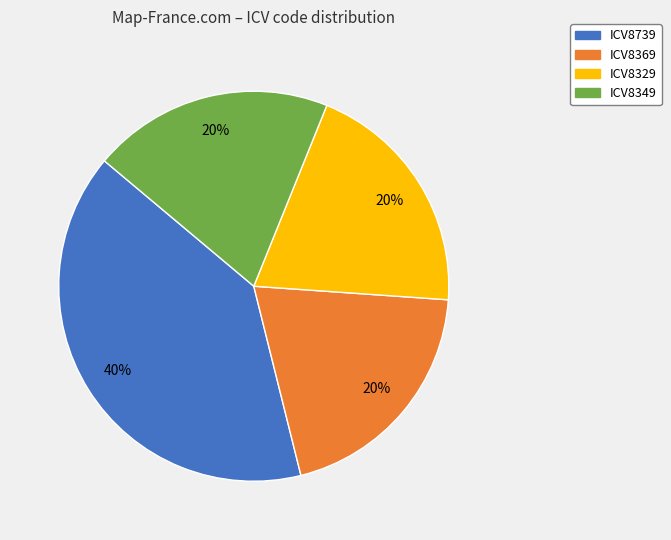

Which has a higher value, ICV8739 or ICV8329?

ICV8739